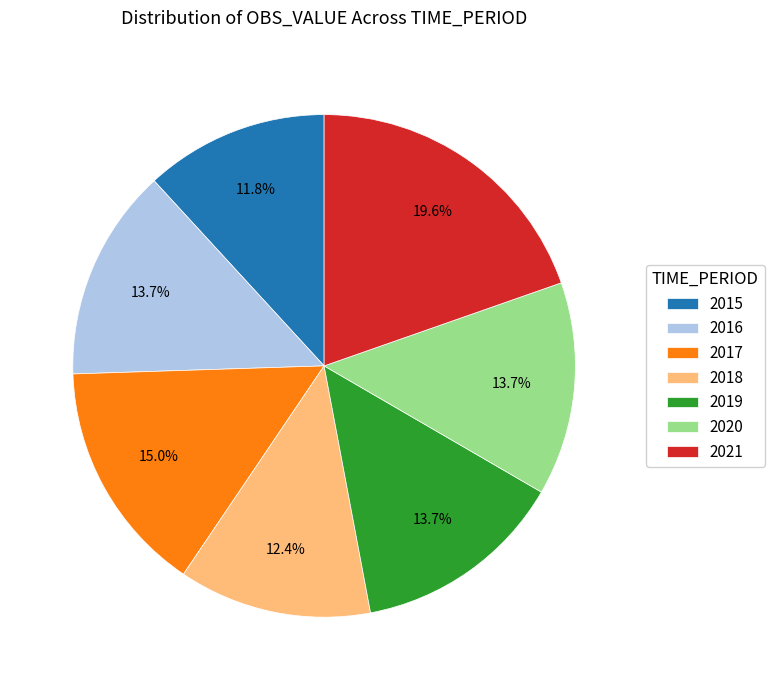

Combined, what portion of the pie is 2021 and 2016?

33.3%